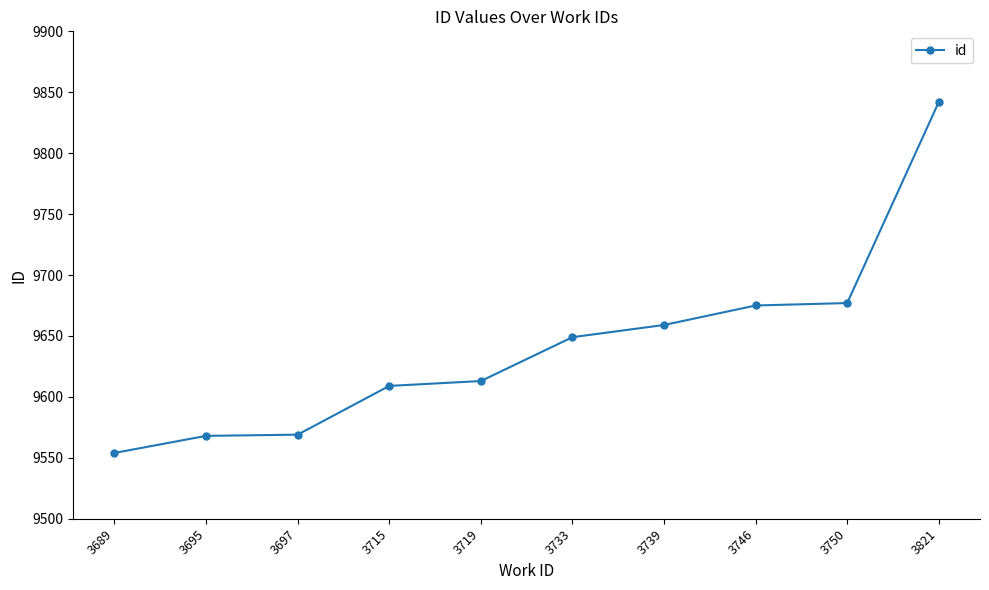

What is the greatest value displayed?

9842